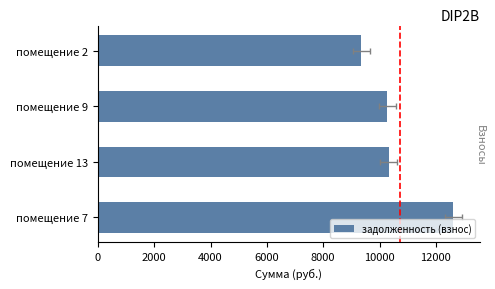

What is the minimum value shown in the chart?

9353.4